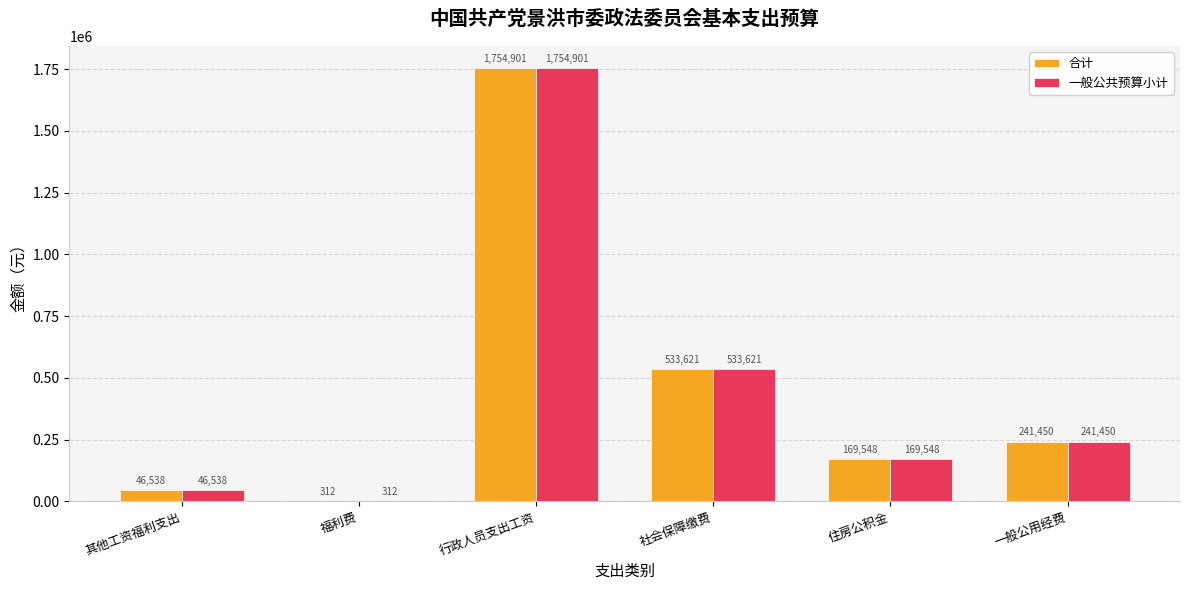

What is the maximum value shown in the chart?

1754901.0